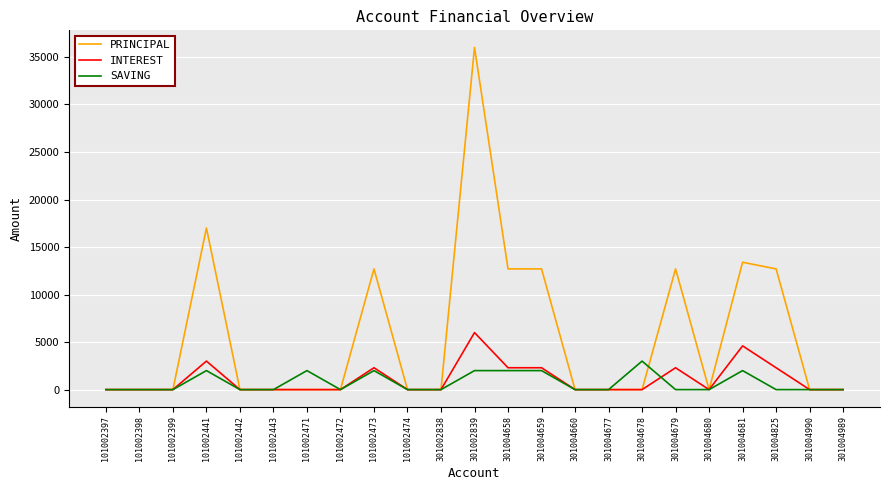

Which series changed the most between 301004825 and 301004989?

PRINCIPAL